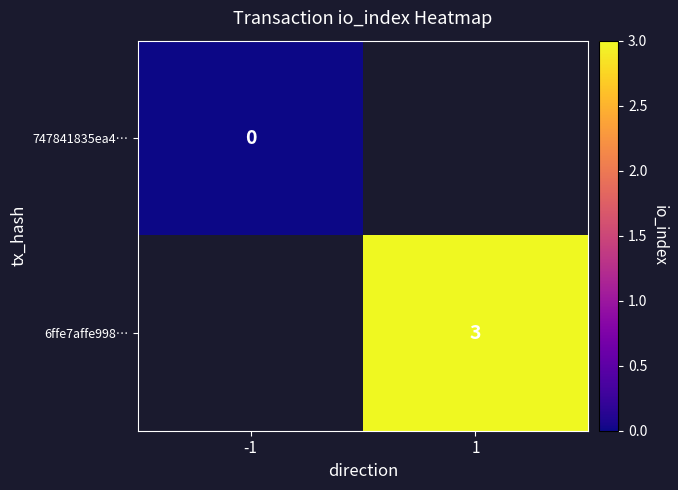

Is the value of 6ffe7affe998… at 1 greater than the value of 747841835ea4… at -1?

Yes